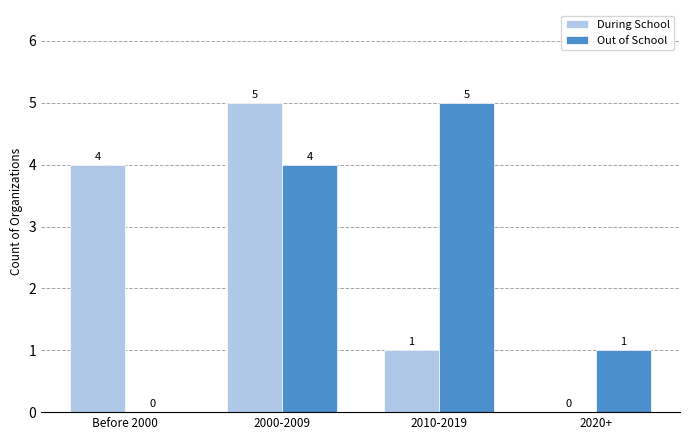

What is the sum of the Out of School values at 2010-2019 and 2020+?

6